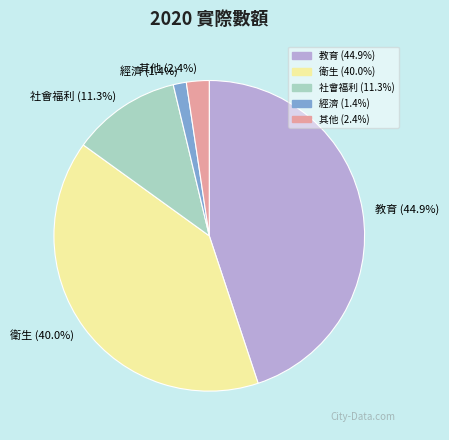

What percentage is the 社會福利 slice, to the nearest percent?

11%